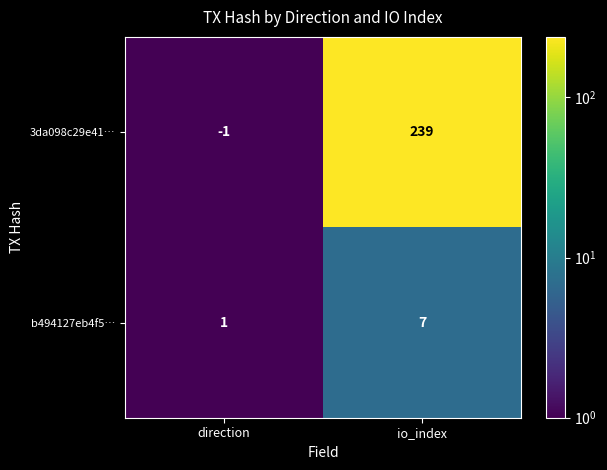

The value of 3da098c29e41… at io_index is 239. True or false?

True